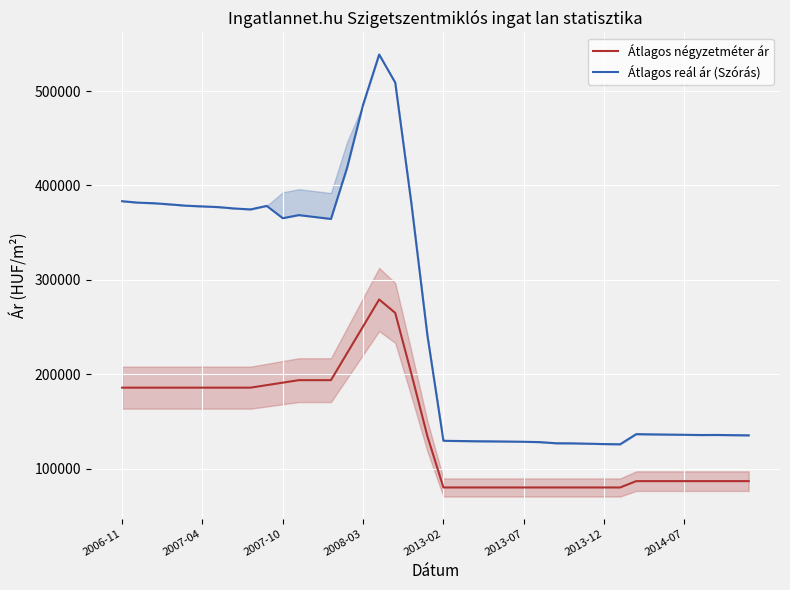

Rank the series by their maximum value, from highest to lowest.

Átlagos reál ár (Szórás), Átlagos négyzetméter ár